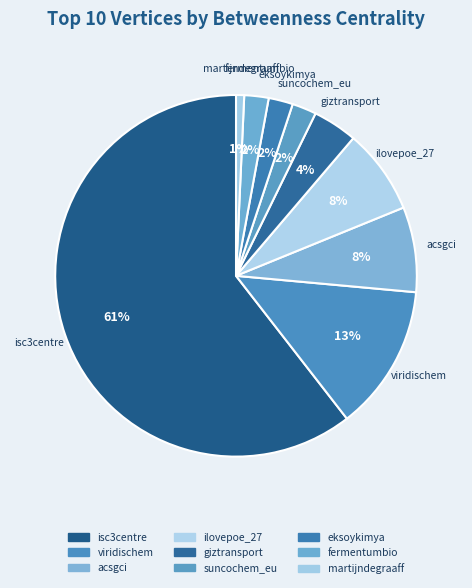

Does any single category account for the majority?

Yes